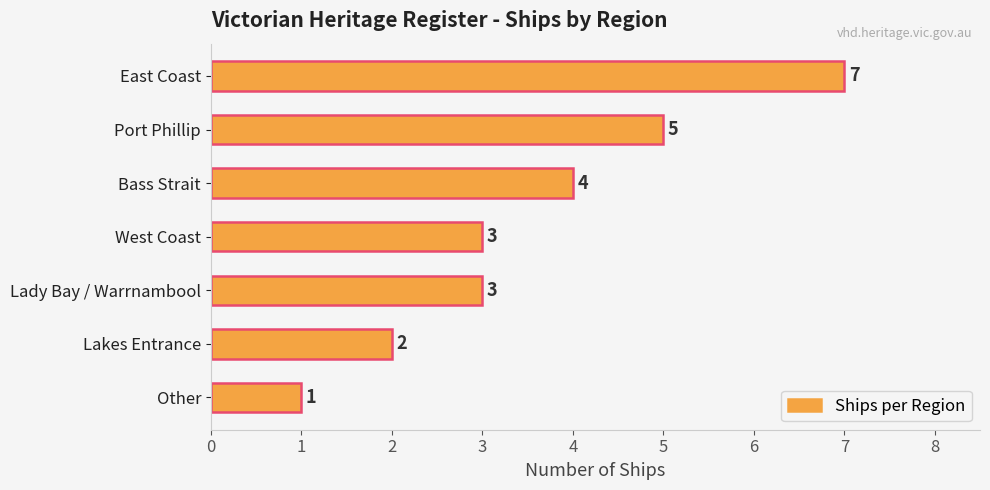

Count the number of data series in this chart.

1